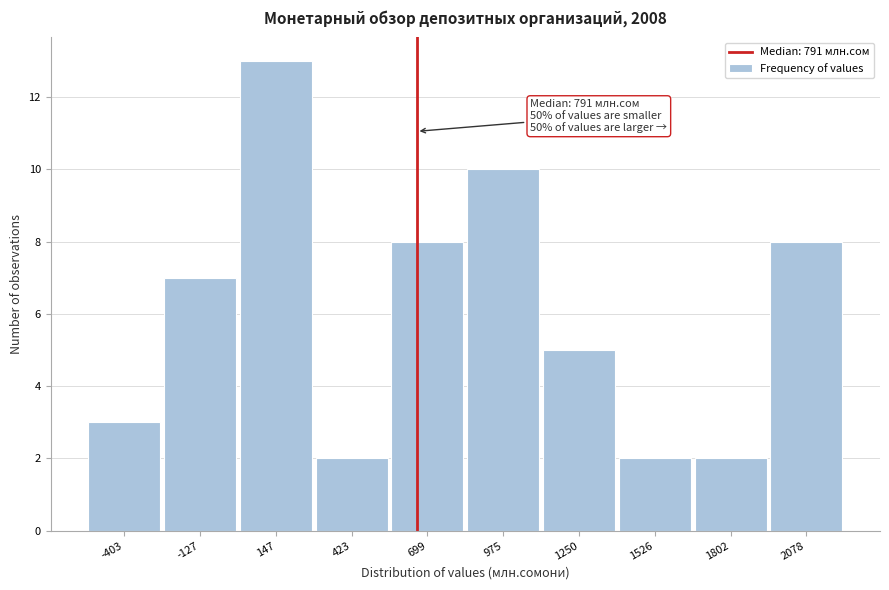

Reading right to left, extract all data points from this chart.

8	2	2	5	10	8	2	13	7	3